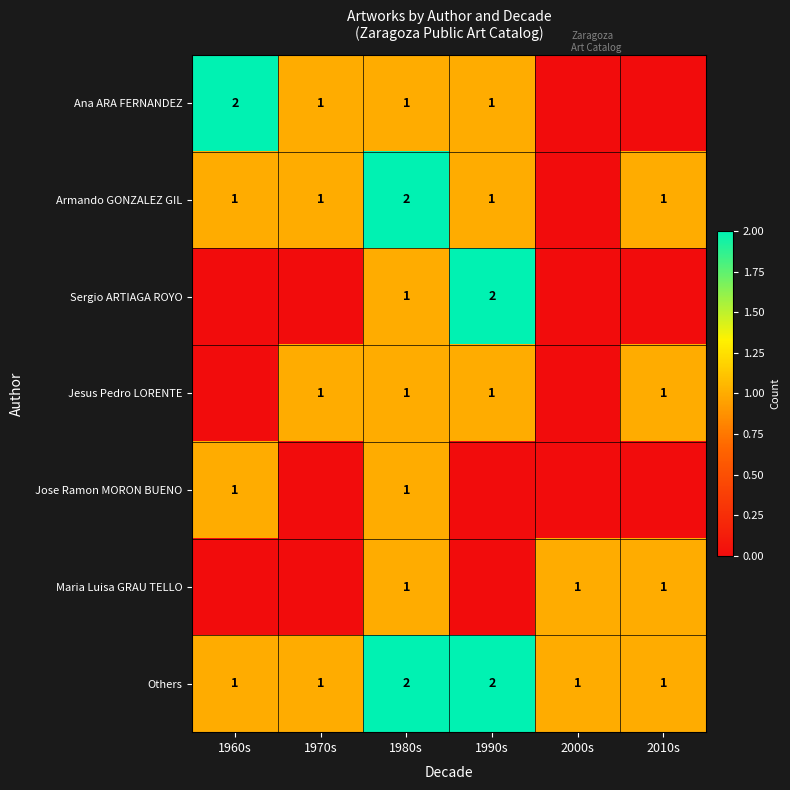

What is the total value across all series at 1980s?

9